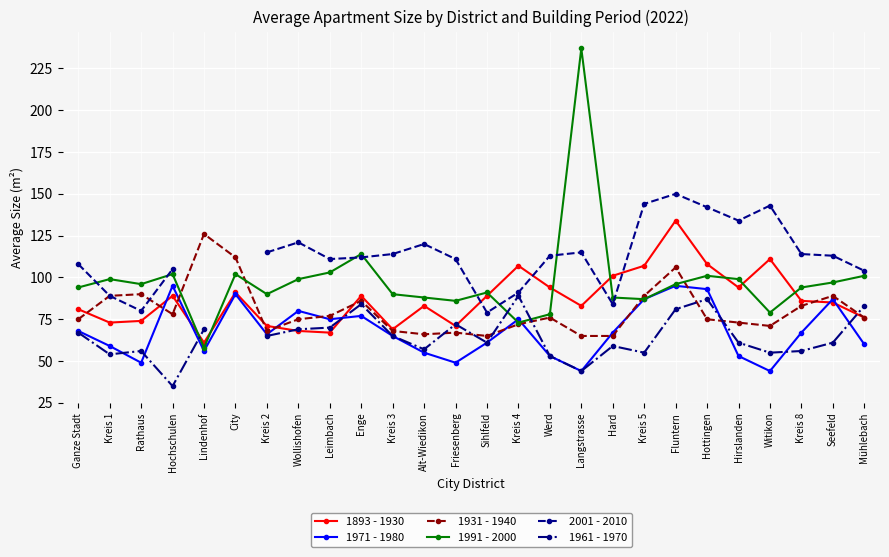

Which series has the largest range (max minus min)?

1991 - 2000